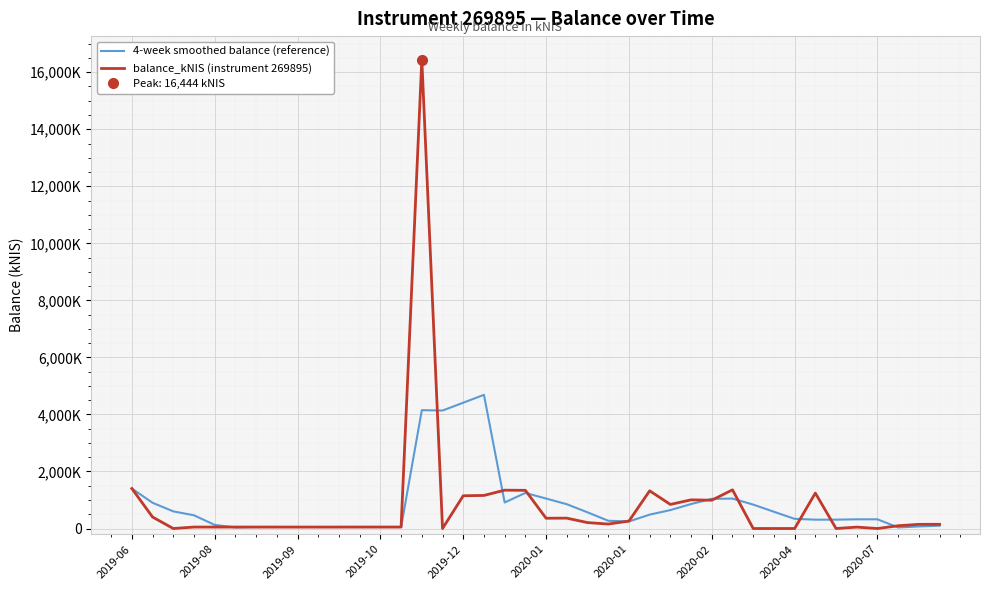

How many lines are shown in the chart?

2